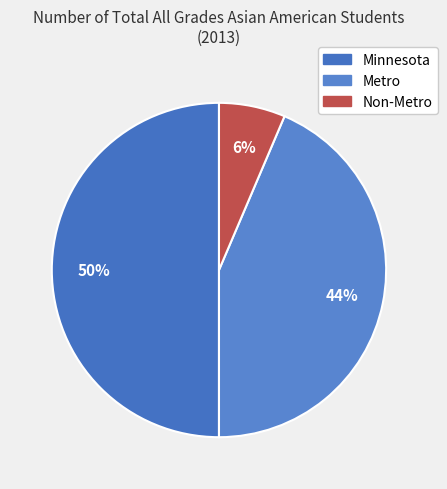

To the nearest percent, what is the combined percentage of Minnesota and Metro?

94%